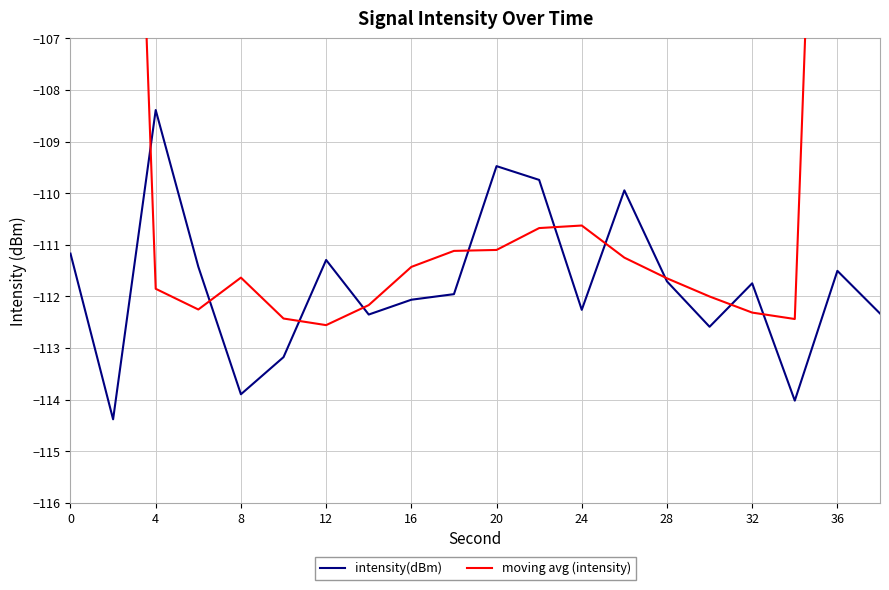

What is the minimum value for intensity(dBm)?

-114.4